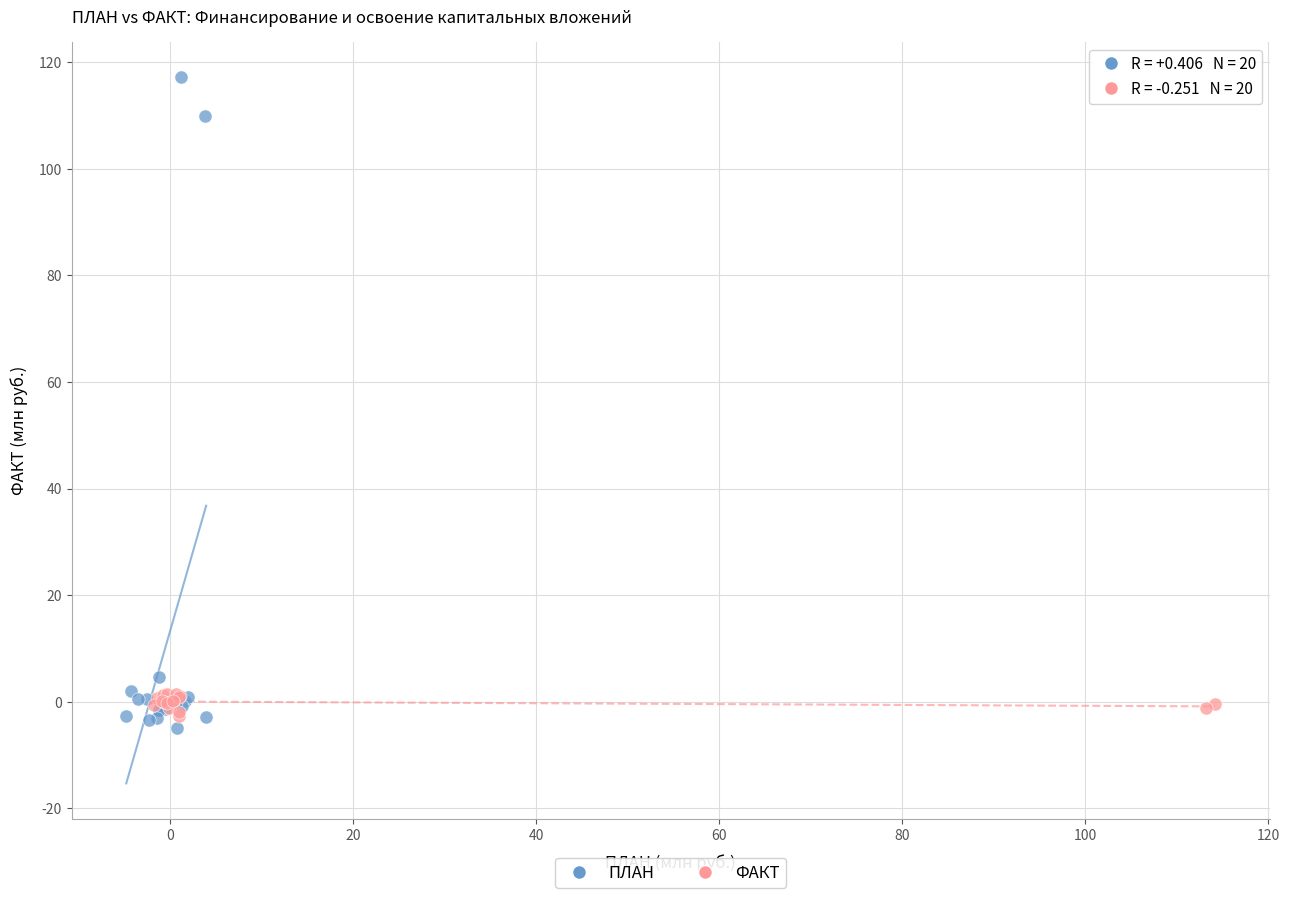

Which series has the widest spread of Y values?

ПЛАН